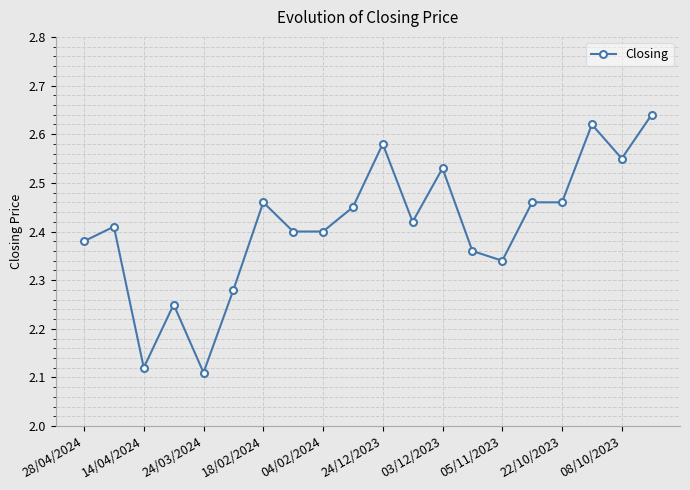

What is the difference between the maximum and second lowest values?

0.5